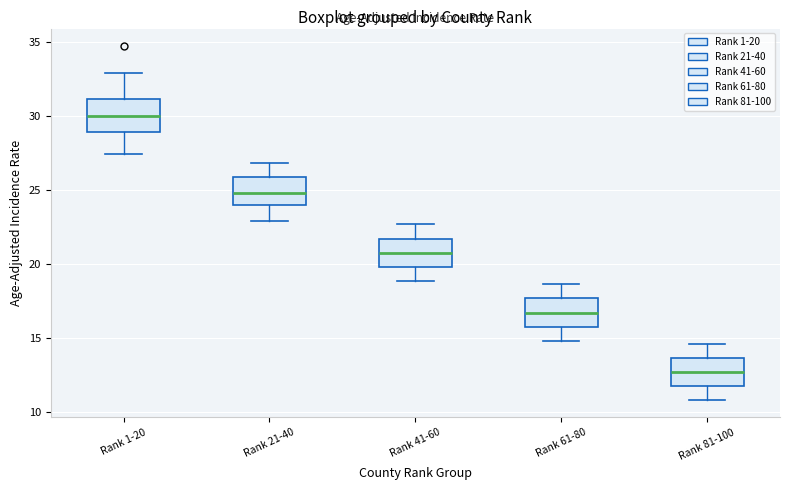

Reading left to right, transcribe this box plot: for each box, give where its median line is, the range the box spans, and where its two whiskers end, as read against the y-axis. The values are not printed on the chart, so give them approximately, as read against the axis.

Rank 1-20: median 30.0, box 29.0 to 31.0, whiskers 27.5 to 33.0
Rank 21-40: median 25.0, box 24.0 to 26.0, whiskers 23.0 to 27.0
Rank 41-60: median 20.5, box 20.0 to 21.5, whiskers 19.0 to 22.5
Rank 61-80: median 16.5, box 16.0 to 17.5, whiskers 15.0 to 18.5
Rank 81-100: median 12.5, box 12.0 to 13.5, whiskers 11.0 to 14.5